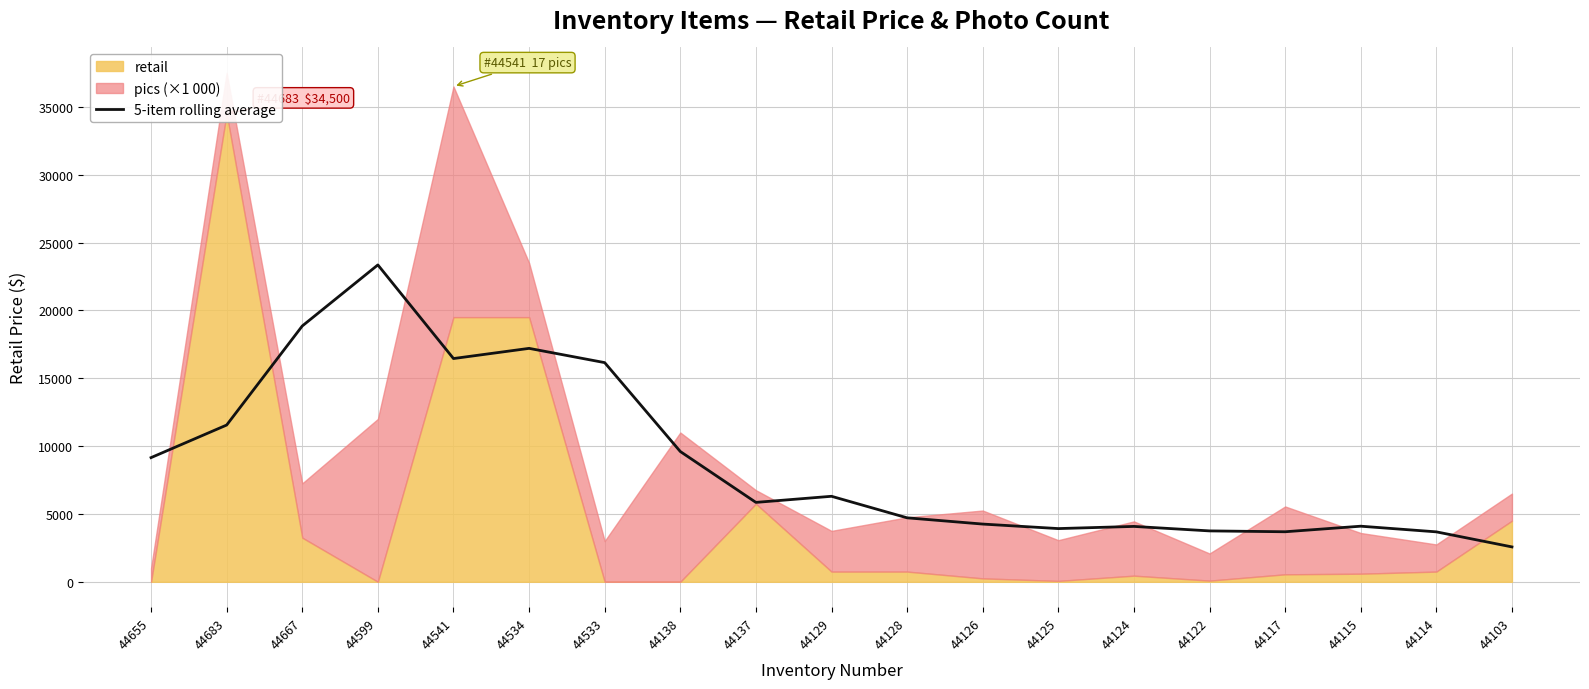

Reading left to right, list all the values displayed in this chart.

44655=9150	44683=11550	44667=18850	44599=23350	44541=16450	44534=17200	44533=16150	44138=9600	44137=5850	44129=6300	44128=4713	44126=4253	44125=3920	44124=4080	44122=3749	44117=3686	44115=4096	44114=3679	44103=2569